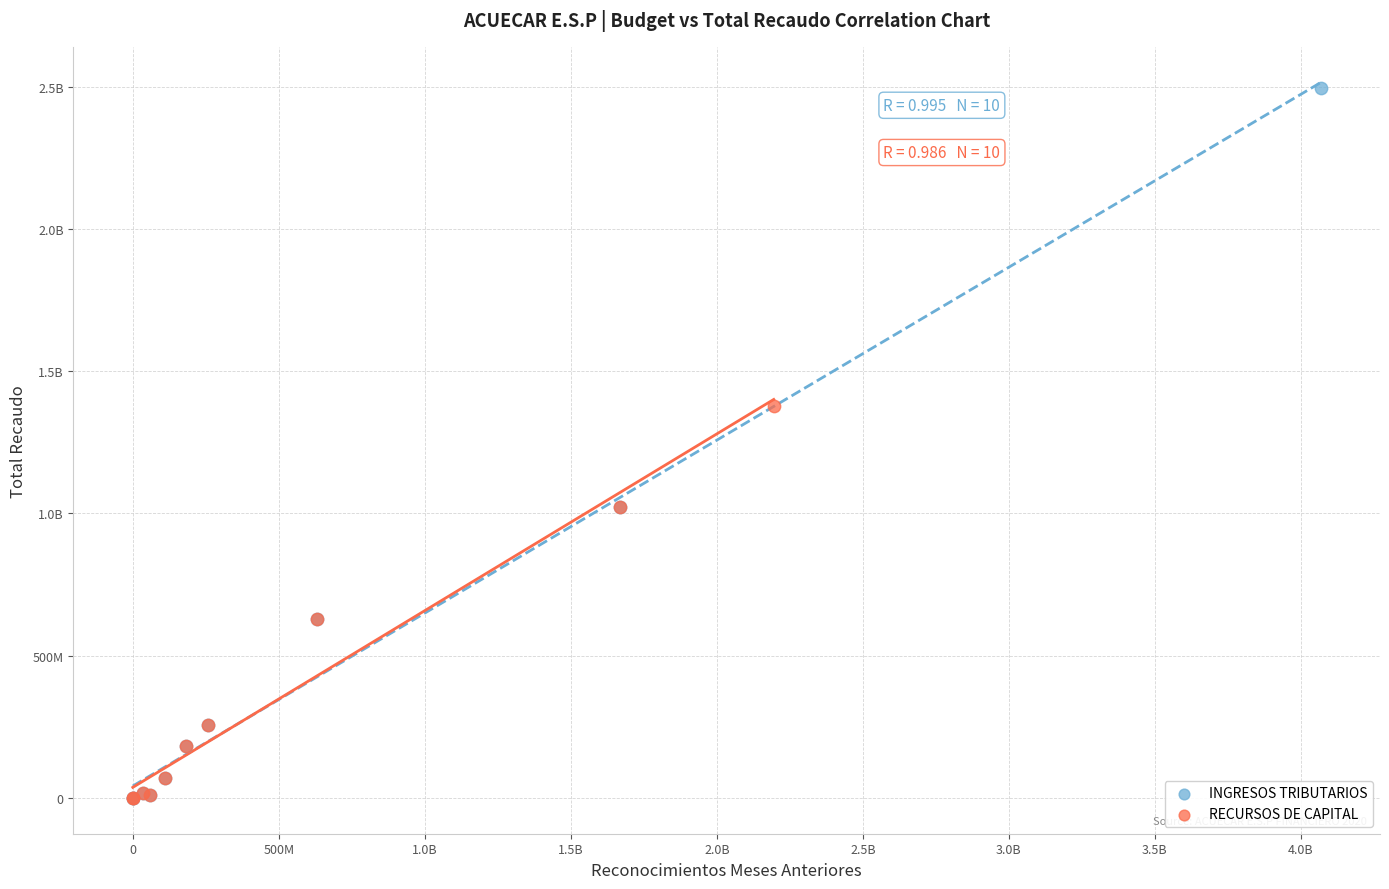

What are all the series names shown in the legend?

INGRESOS TRIBUTARIOS, RECURSOS DE CAPITAL